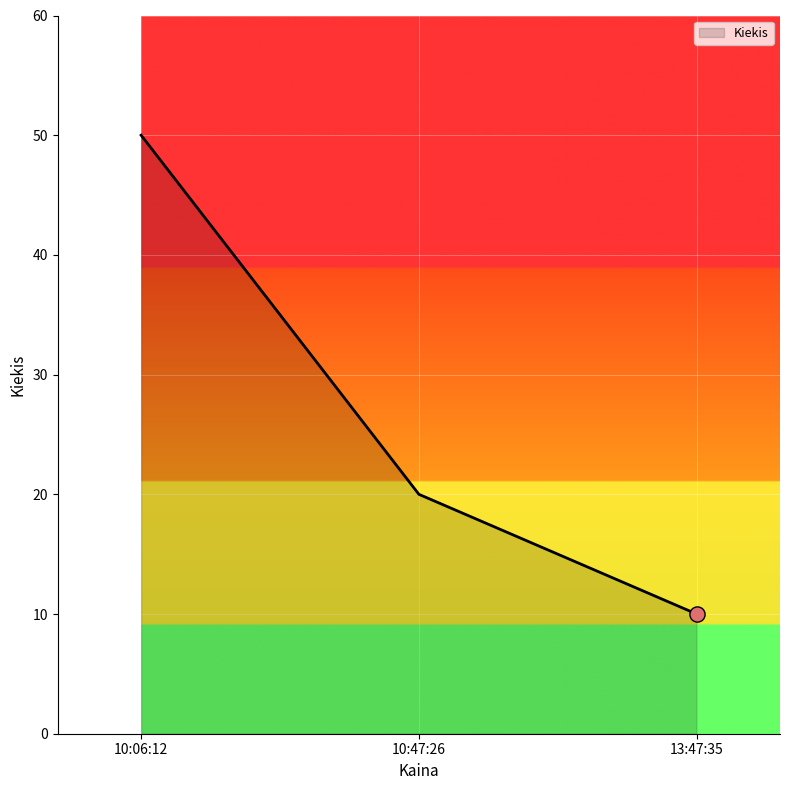

Which has a higher value, 13:47:35 or 10:06:12?

10:06:12